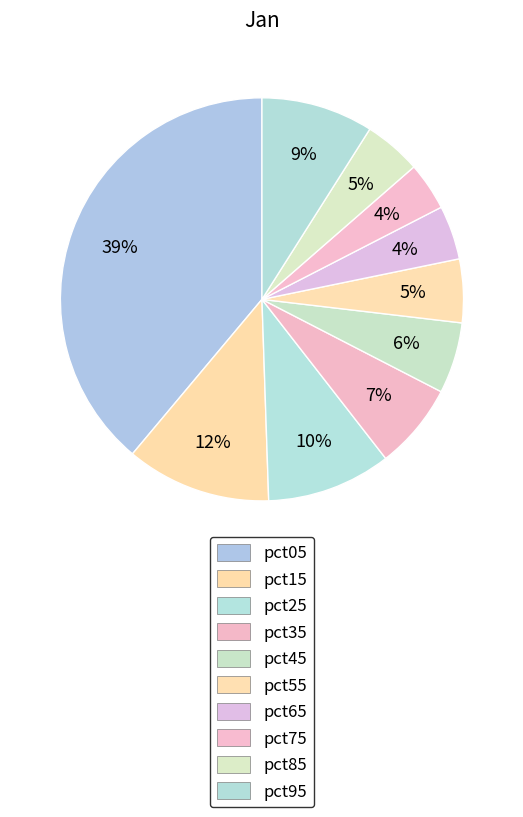

Is it true that pct75 is 4% of the pie?

True